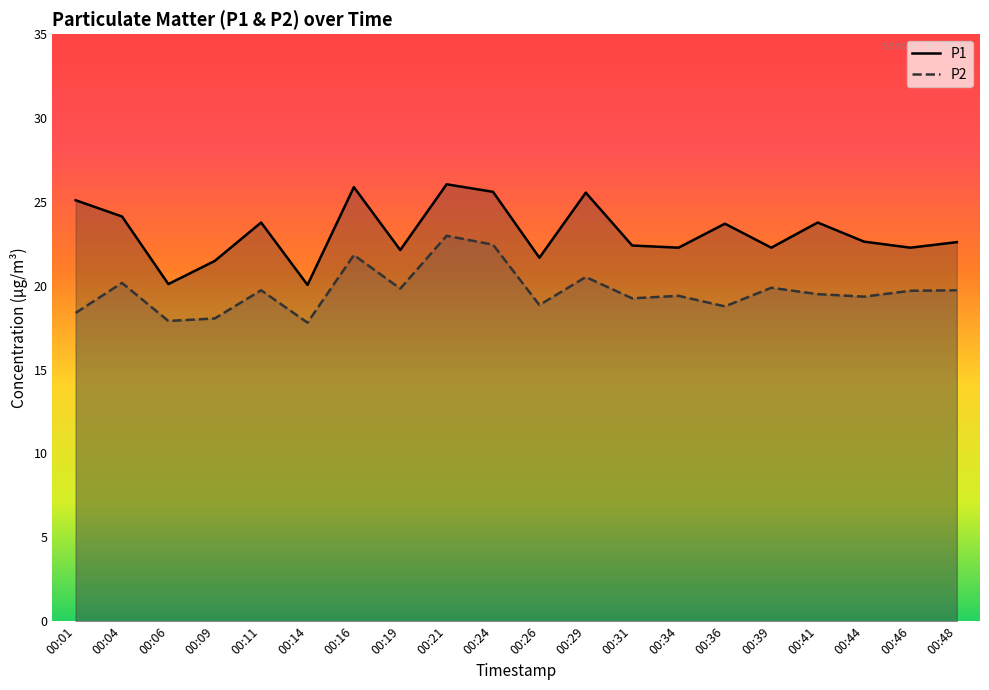

Rank the categories by P1 value from lowest to highest.

00:14, 00:06, 00:09, 00:26, 00:19, 00:34, 00:39, 00:46, 00:31, 00:48, 00:44, 00:36, 00:11, 00:41, 00:04, 00:01, 00:29, 00:24, 00:16, 00:21